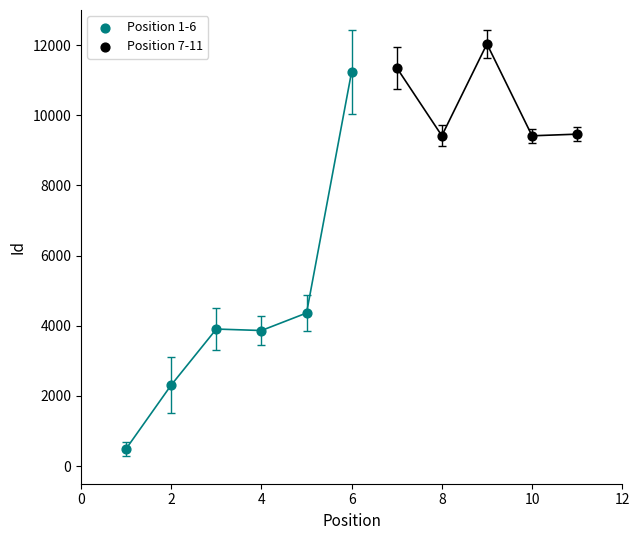

Which series reaches the maximum Y coordinate?

Position 7-11